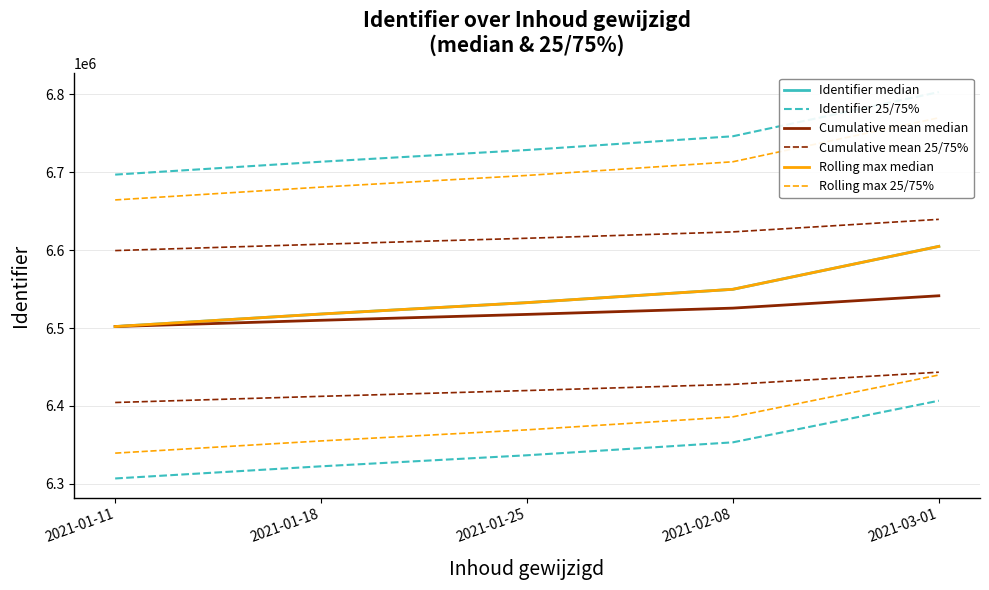

What is the label of the 3rd point from the right?

2021-01-25